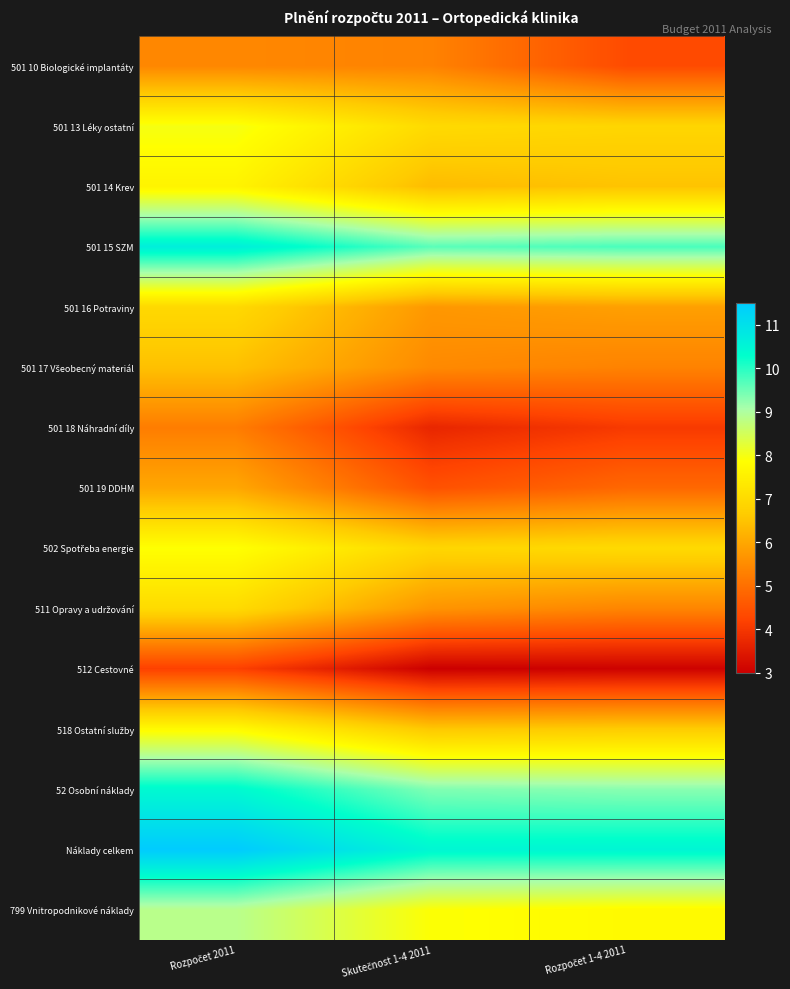

At Skutečnost 1-4 2011, list the series in order from largest to smallest.

Náklady celkem, 501 15 SZM, 52 Osobní náklady, 799 Vnitropodnikové náklady, 501 13 Léky ostatní, 502 Spotřeba energie, 518 Ostatní služby, 501 14 Krev, 501 16 Potraviny, 511 Opravy a udržování, 501 17 Všeobecný materiál, 501 10 Biologické implantáty, 501 19 DDHM, 501 18 Náhradní díly, 512 Cestovné